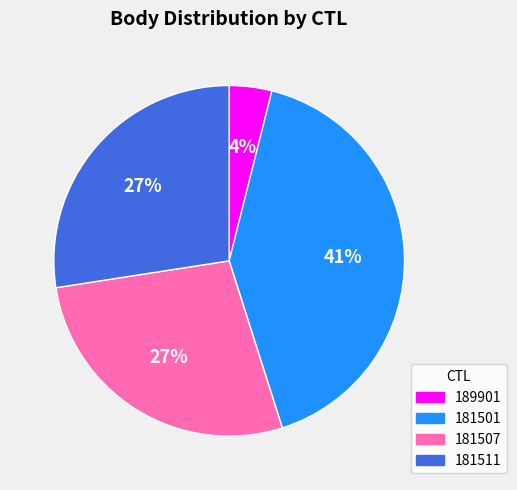

The 181511 slice represents 40% of the pie. True or false?

False